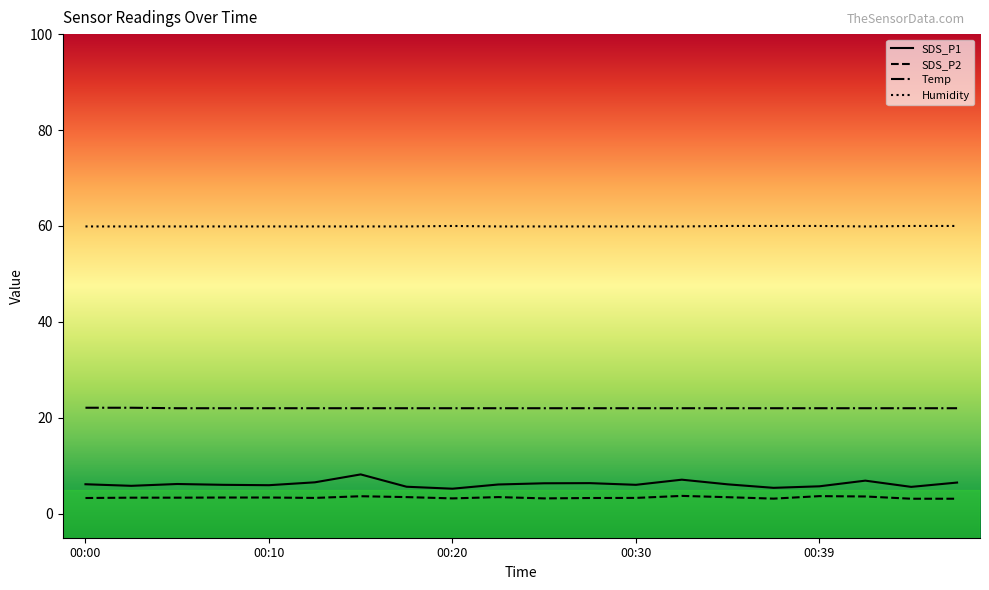

Which series has the largest total across all categories?

Humidity